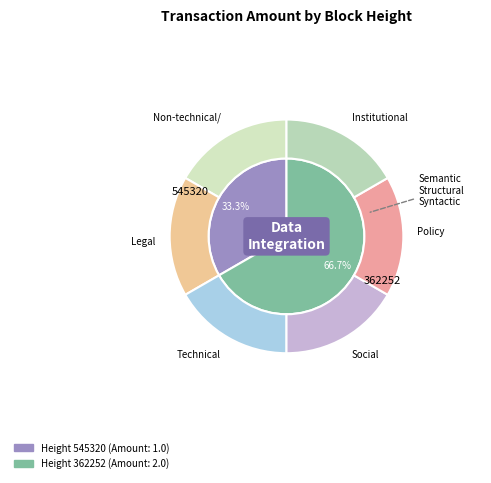

Is it true that 545320 is 33% of the pie?

True